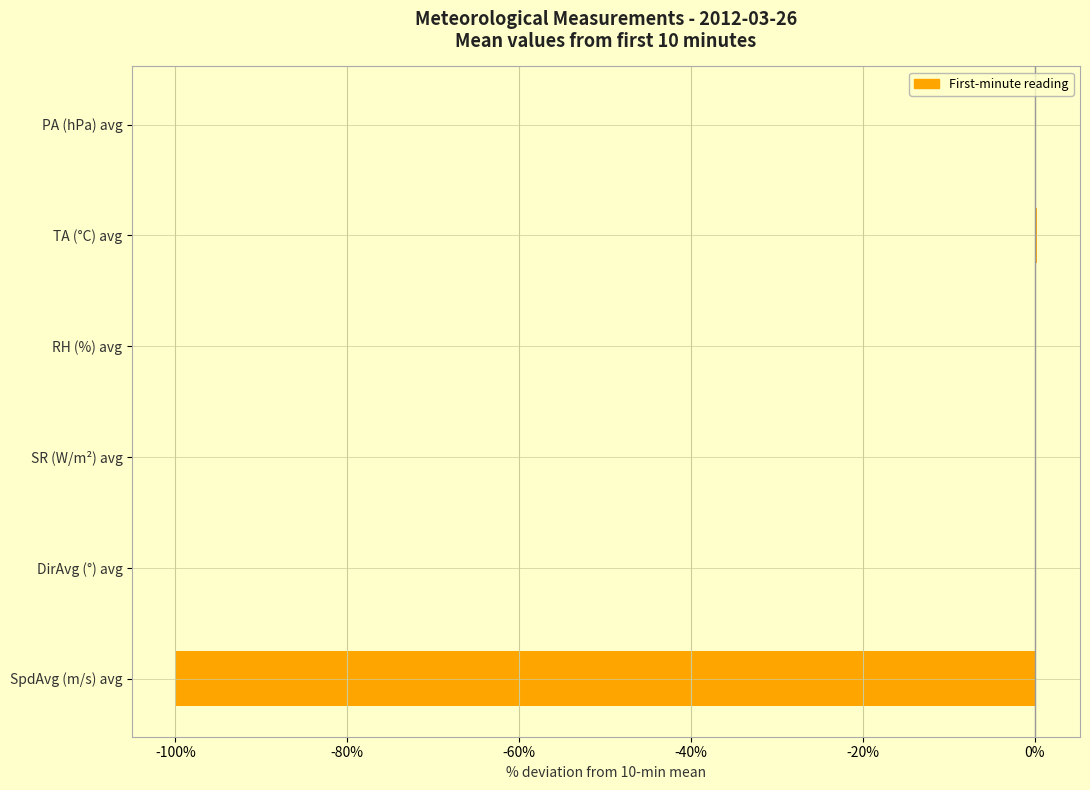

What is the change in value from DirAvg (°) avg to SpdAvg (m/s) avg?

-100.0